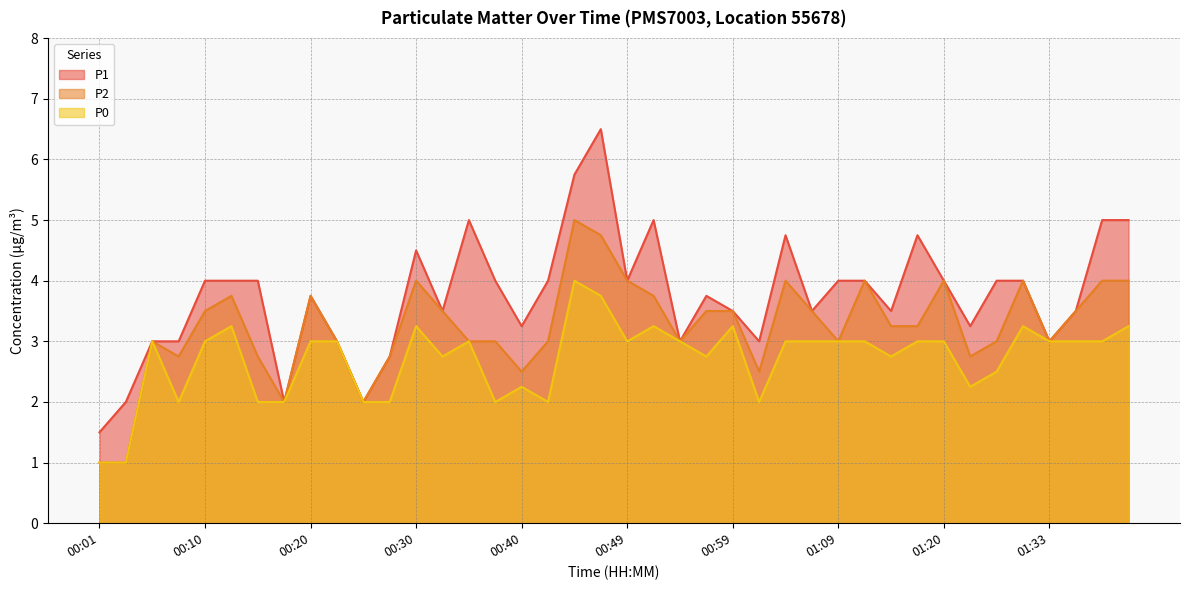

At which category is the sum across all series the highest?

00:47